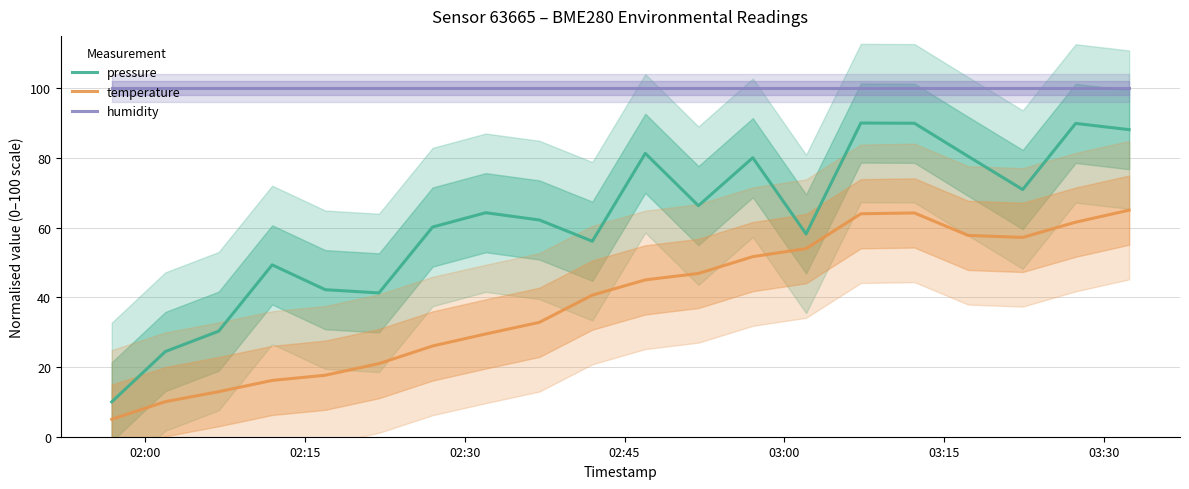

What is the highest value of the humidity series?

100.0